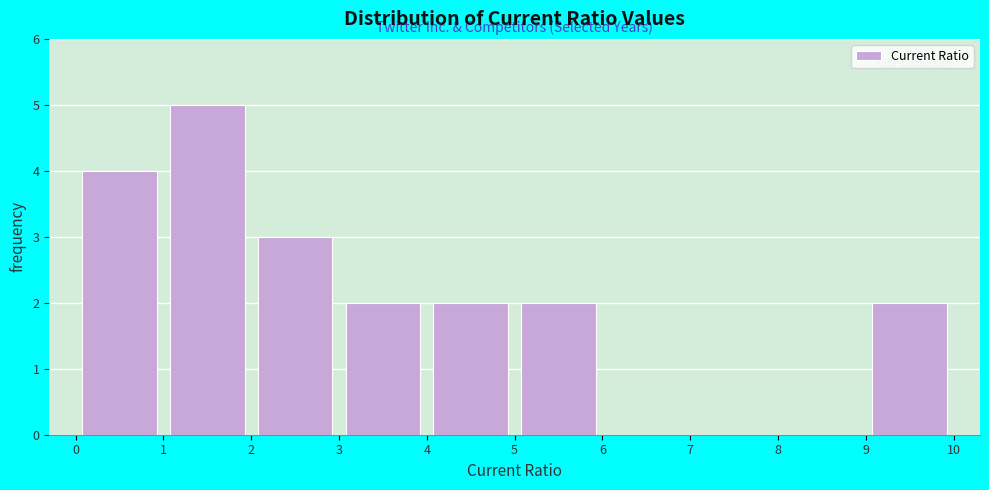

Reading left to right, transcribe this chart: for each bar, give the range it covers on the x-axis and its height. The values are not printed on the chart, so give them approximately, as read against the axis.

0 to 1: 4
1 to 2: 5
2 to 3: 3
3 to 4: 2
4 to 5: 2
5 to 6: 2
6 to 7: 0
7 to 8: 0
8 to 9: 0
9 to 10: 2